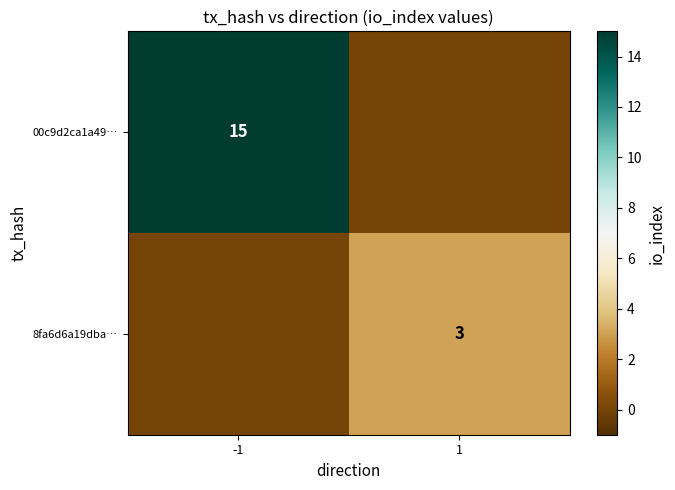

True or false: 8fa6d6a19dba… has a value of 3 at 1.

True